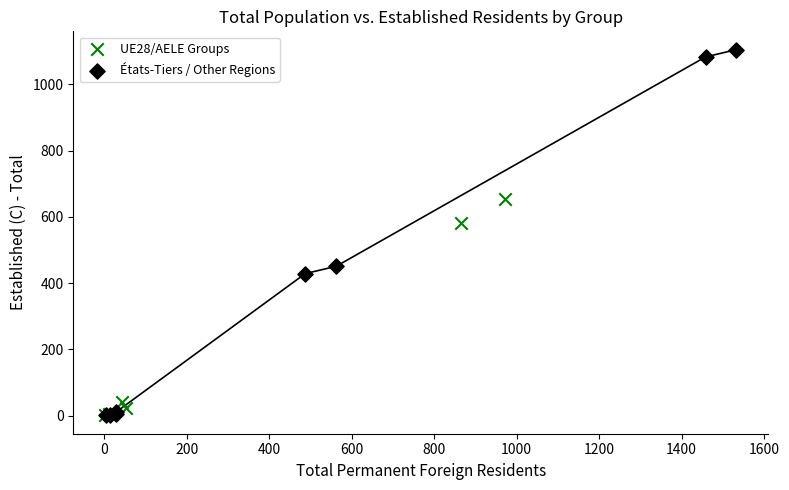

Which series reaches the maximum Y coordinate?

États-Tiers / Other Regions